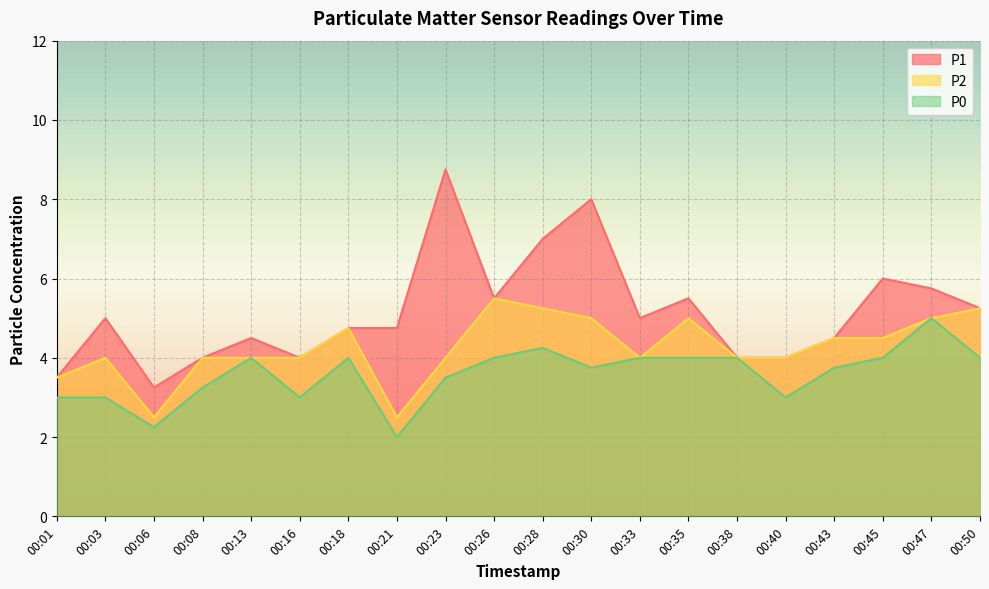

What value does the P0 series have at 00:43?

3.8